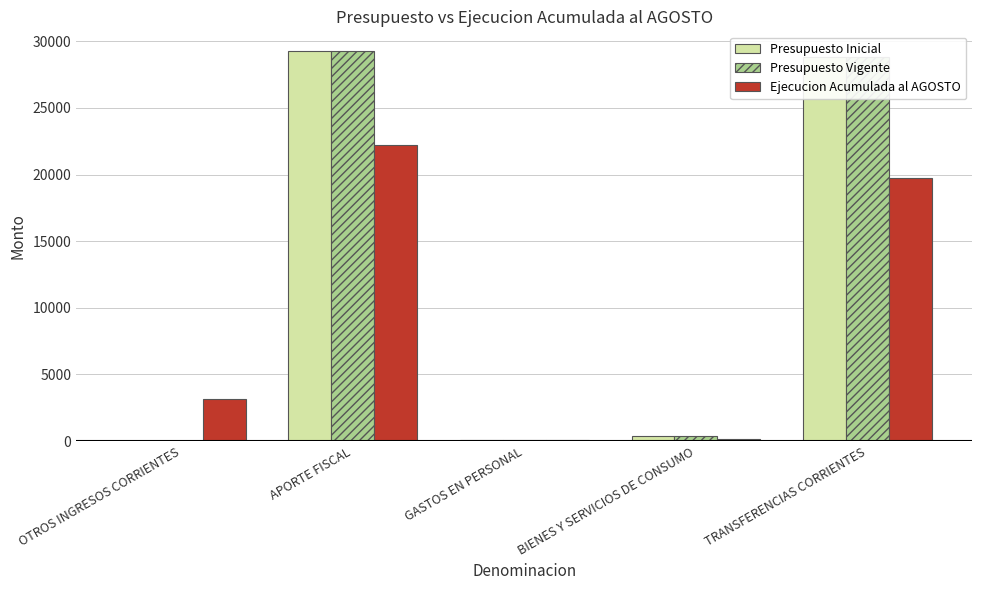

What is the average value of the Presupuesto Vigente series?

11712